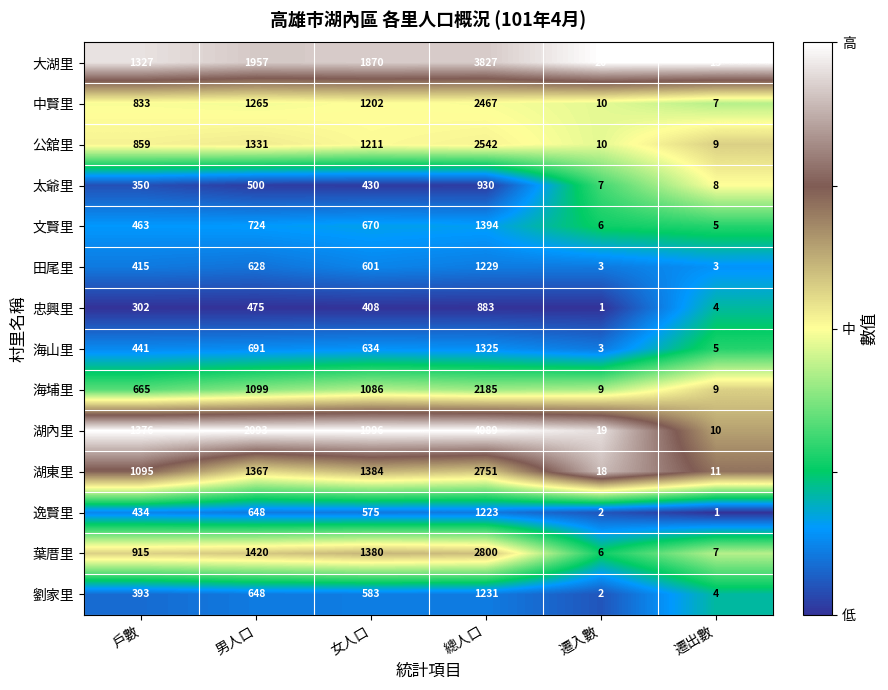

Rank the series at 總人口 from highest to lowest value.

湖內里, 大湖里, 葉厝里, 湖東里, 公舘里, 中賢里, 海埔里, 文賢里, 海山里, 劉家里, 田尾里, 逸賢里, 太爺里, 忠興里